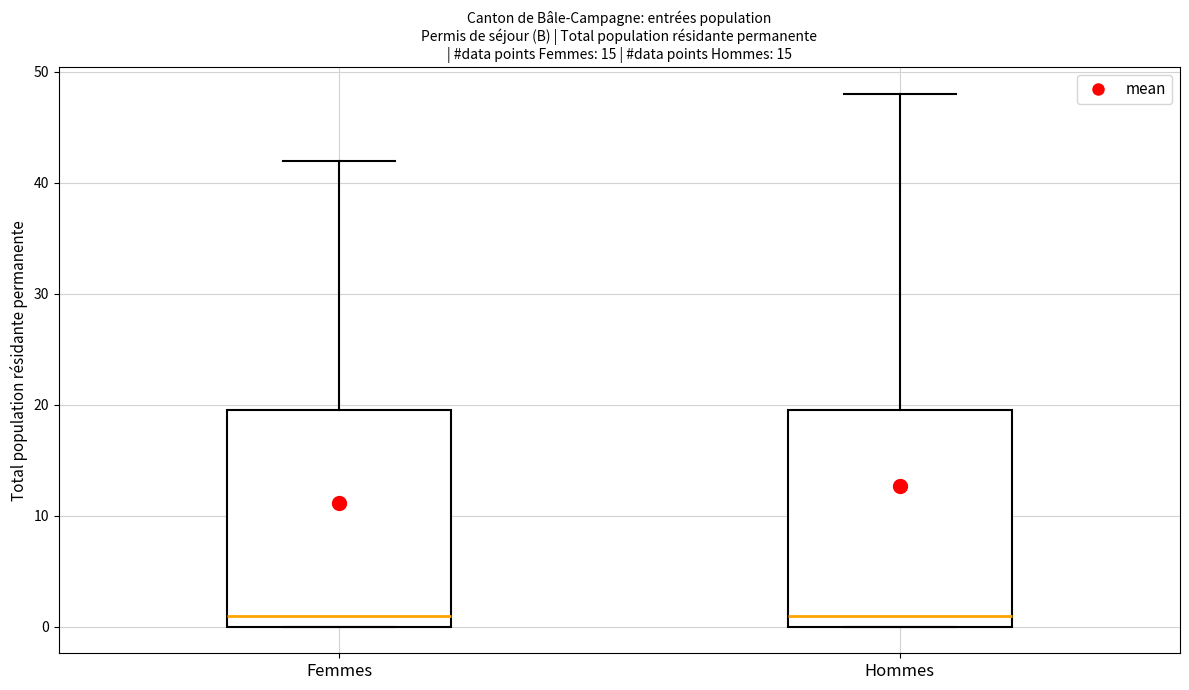

Reading left to right, transcribe this box plot: for each box, give where its median line is, the range the box spans, and where its two whiskers end, as read against the y-axis. The values are not printed on the chart, so give them approximately, as read against the axis.

Femmes: median 1, box 0 to 20, whiskers 0 to 42
Hommes: median 1, box 0 to 20, whiskers 0 to 48